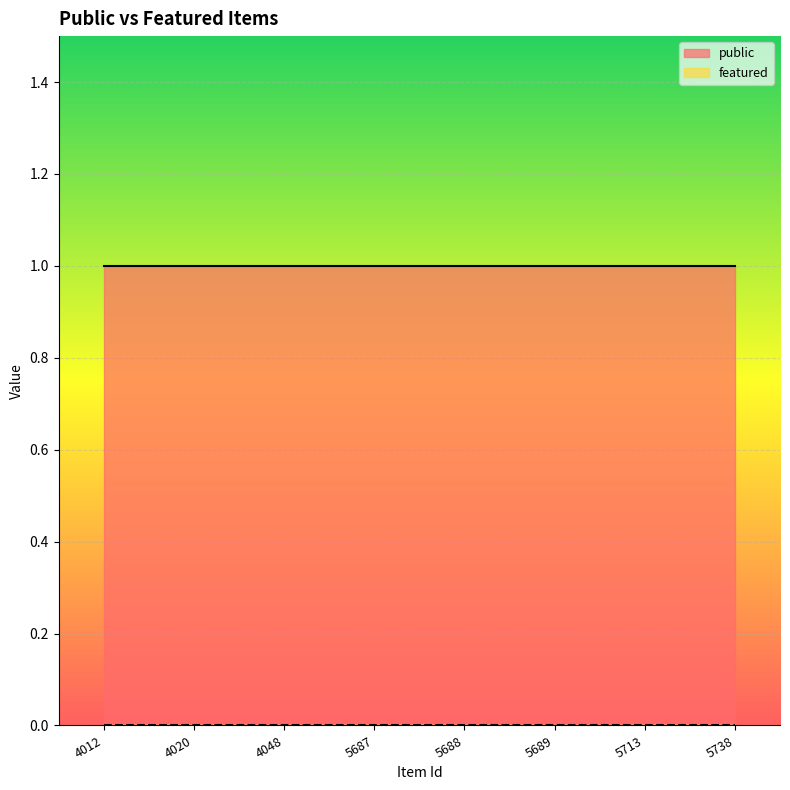

At how many categories does at least one series exceed 0?

8